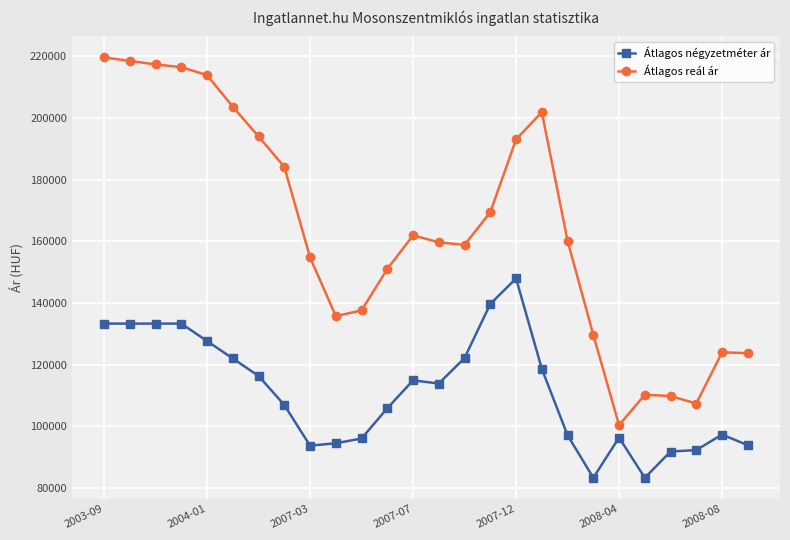

True or false: Átlagos négyzetméter ár has more than 0 interior local peaks.

True